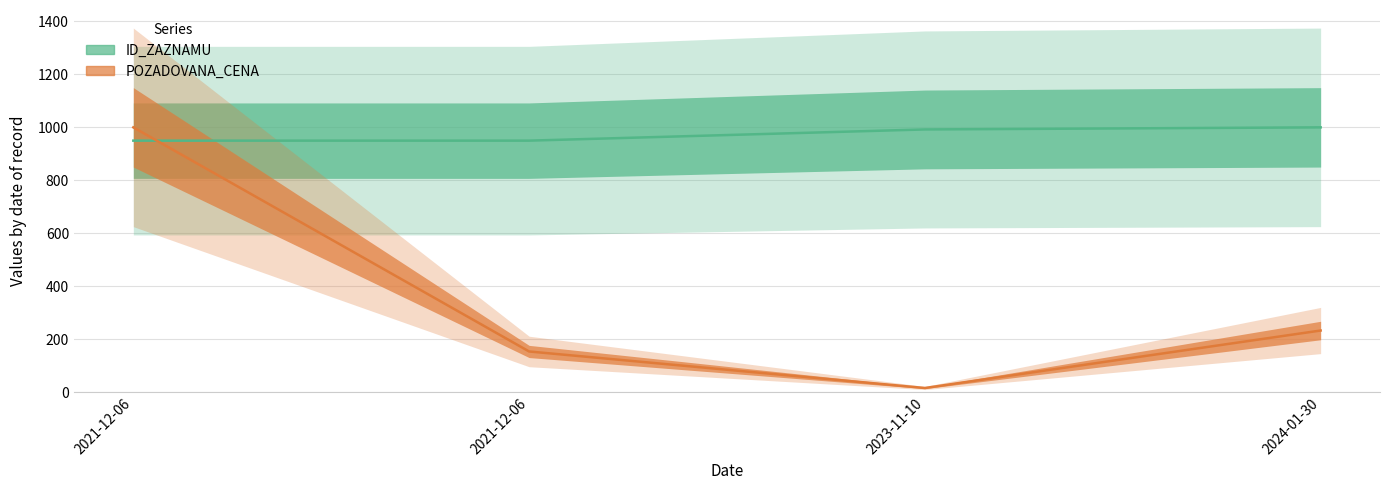

What is the maximum value for ID_ZAZNAMU?

1000.0